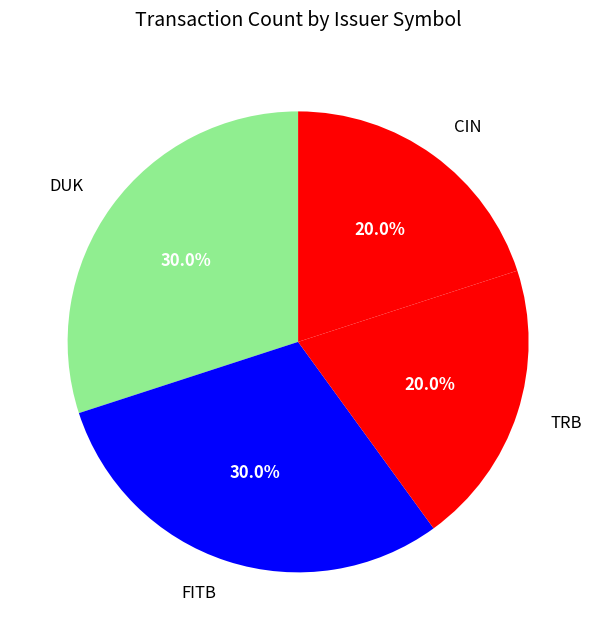

Approximately how many times larger is the value at FITB compared to CIN?

1.5